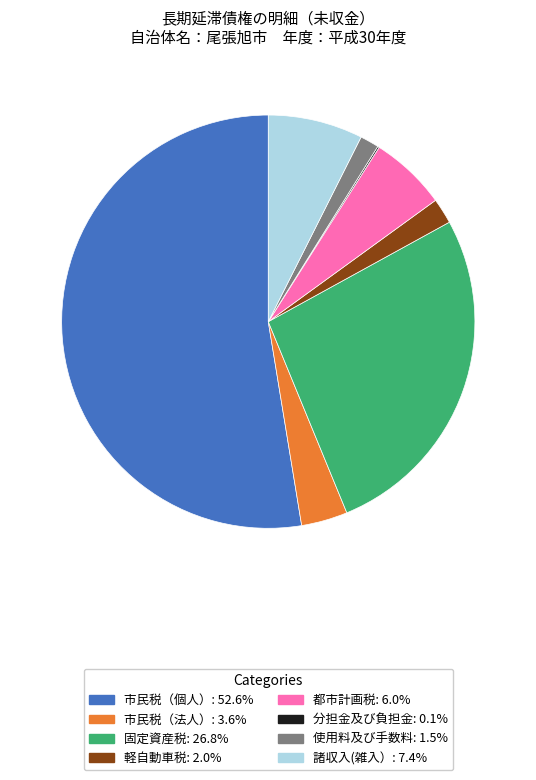

Which slice is the largest?

市民税（個人）